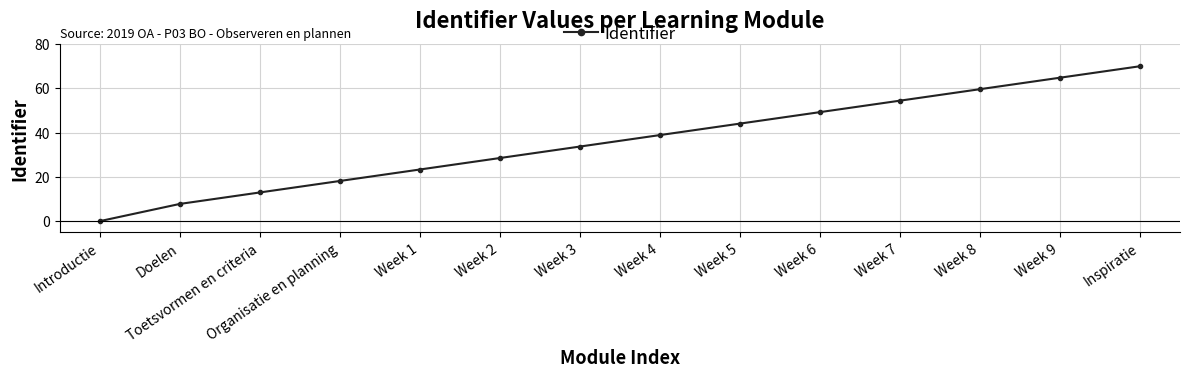

What is the value of the 11th point from the left?

54.4